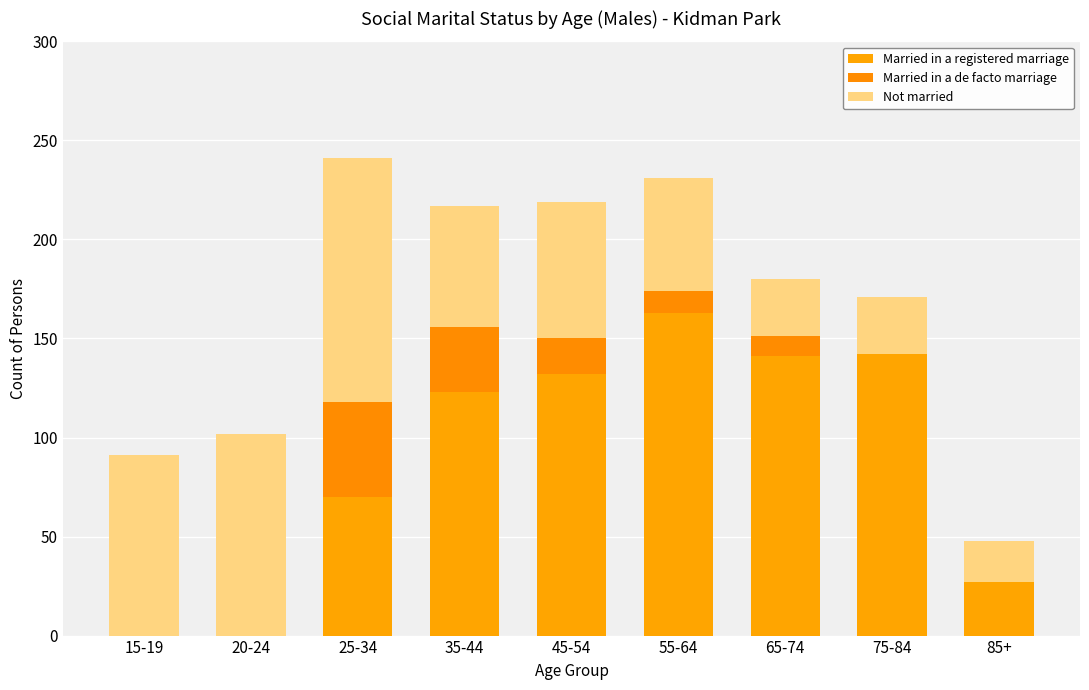

Count the number of data series in this chart.

3